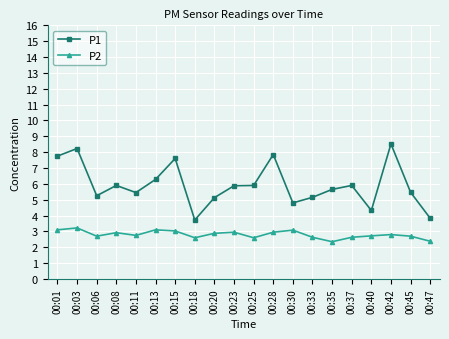

How many data points does each series have?

20